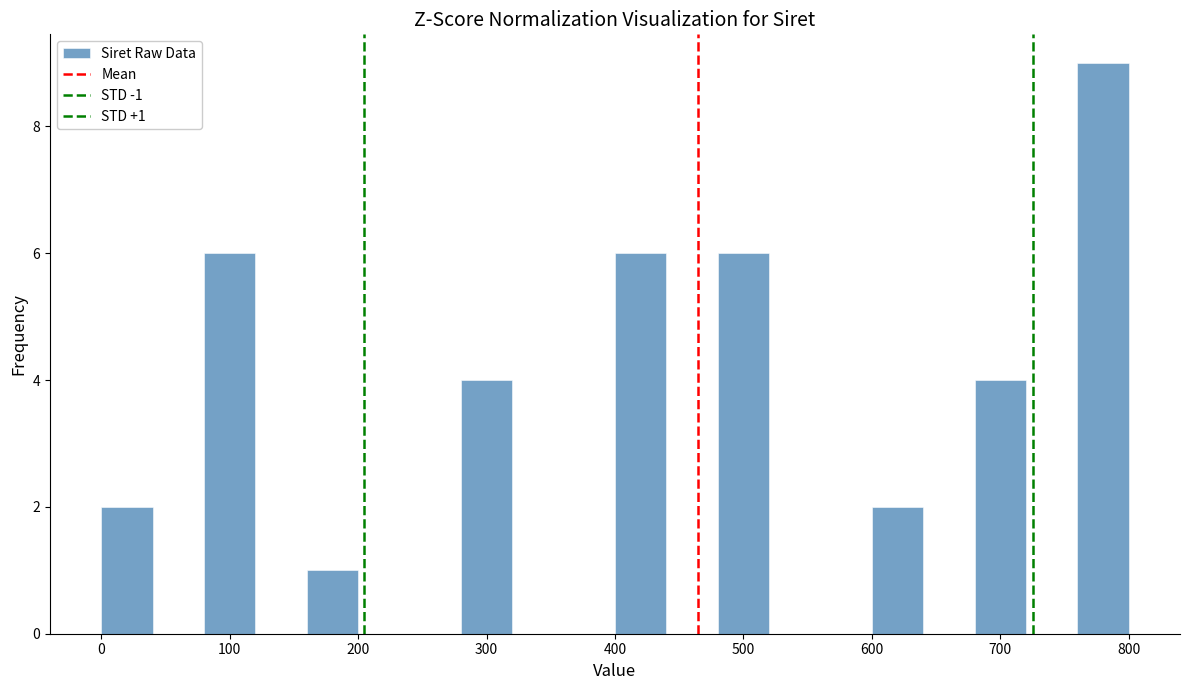

Around what value on the x-axis is the tallest bar? Give the approximate position of its centre, as read against the axis.

780